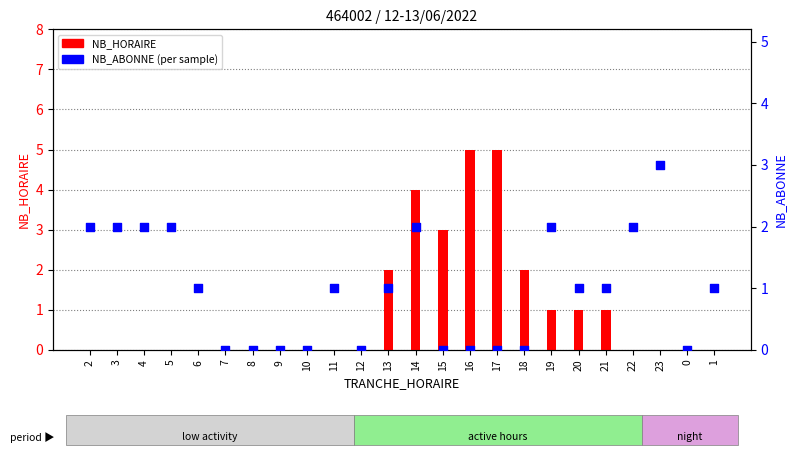

What are all the series names shown in the legend?

NB_HORAIRE, NB_ABONNE